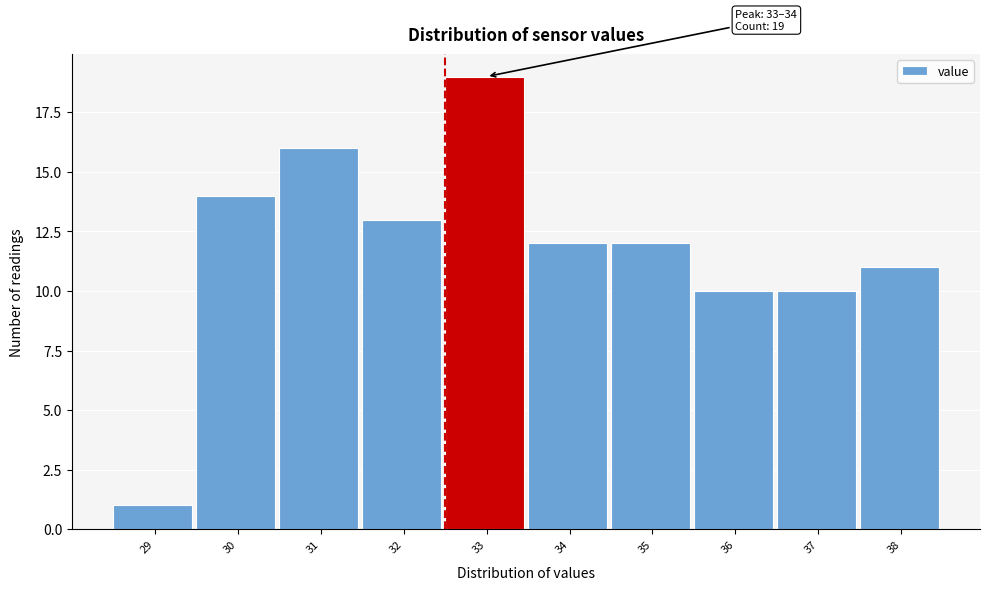

Reading left to right, transcribe all the data shown in this chart.

1	14	16	13	19	12	12	10	10	11